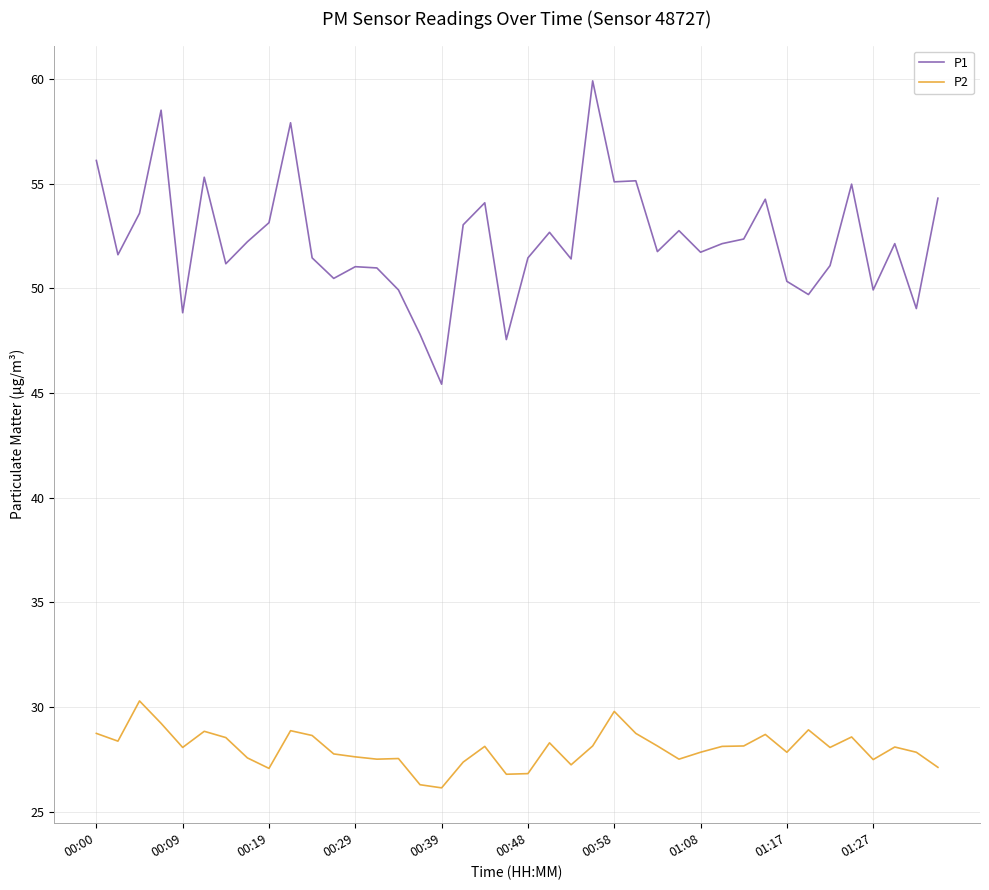

Which series has the largest total across all categories?

P1